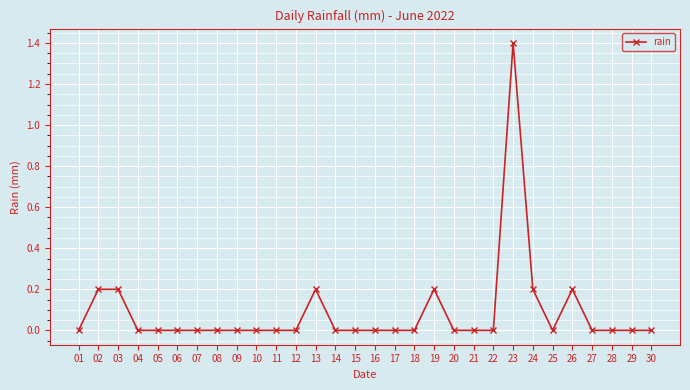

Reading right to left, what are all the values shown in this chart?

0.0	0.0	0.0	0.0	0.2	0.0	0.2	1.4	0.0	0.0	0.0	0.2	0.0	0.0	0.0	0.0	0.0	0.2	0.0	0.0	0.0	0.0	0.0	0.0	0.0	0.0	0.0	0.2	0.2	0.0